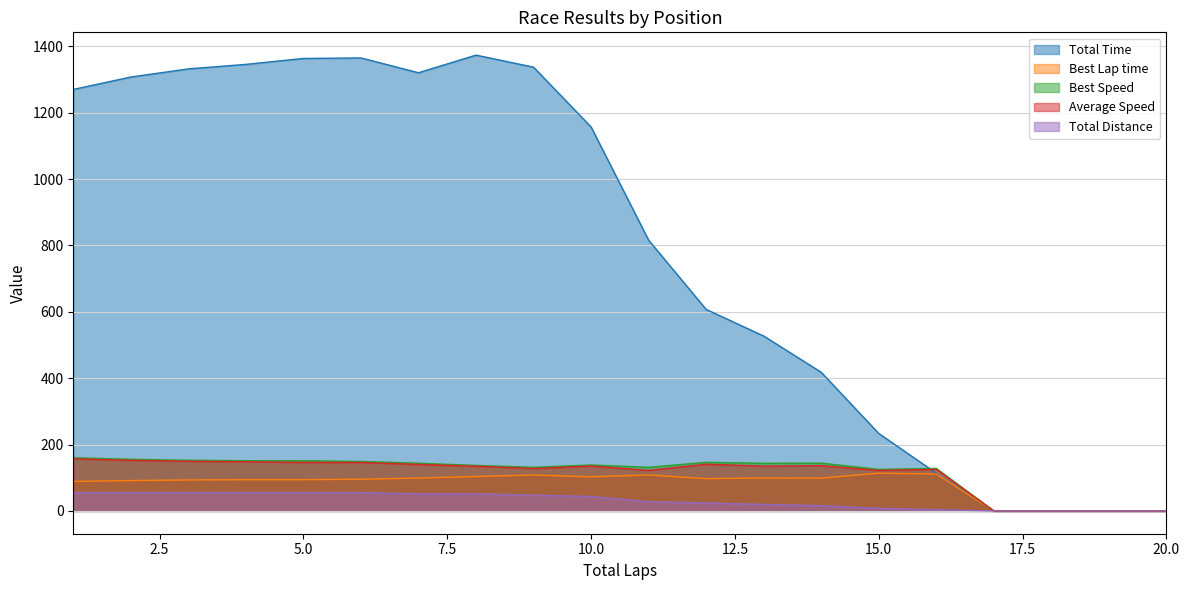

Which has a higher value, 13 or 19?

13